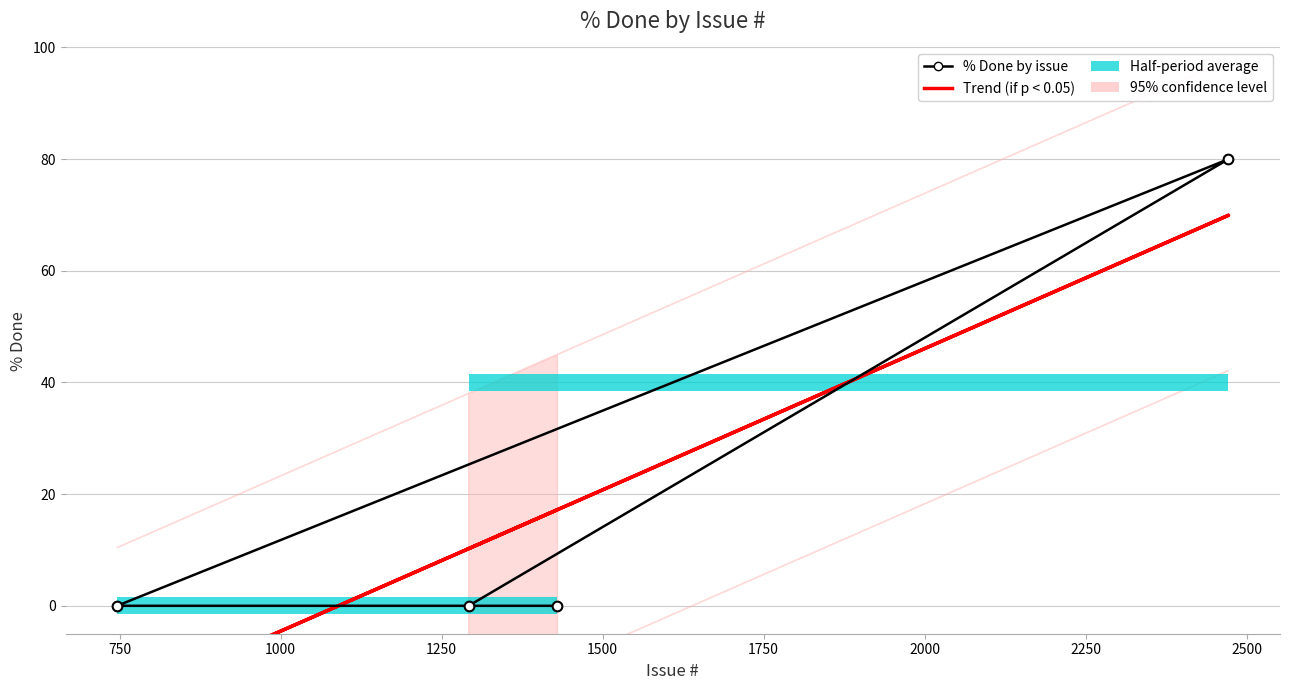

The % Done by issue series shows -39.3 at 750. True or false?

False